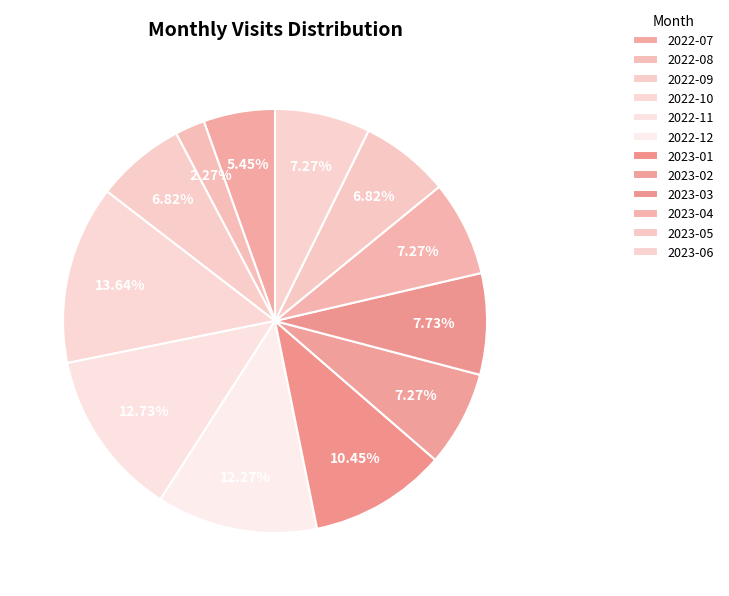

To the nearest percent, what portion does 2023-04 represent?

7%